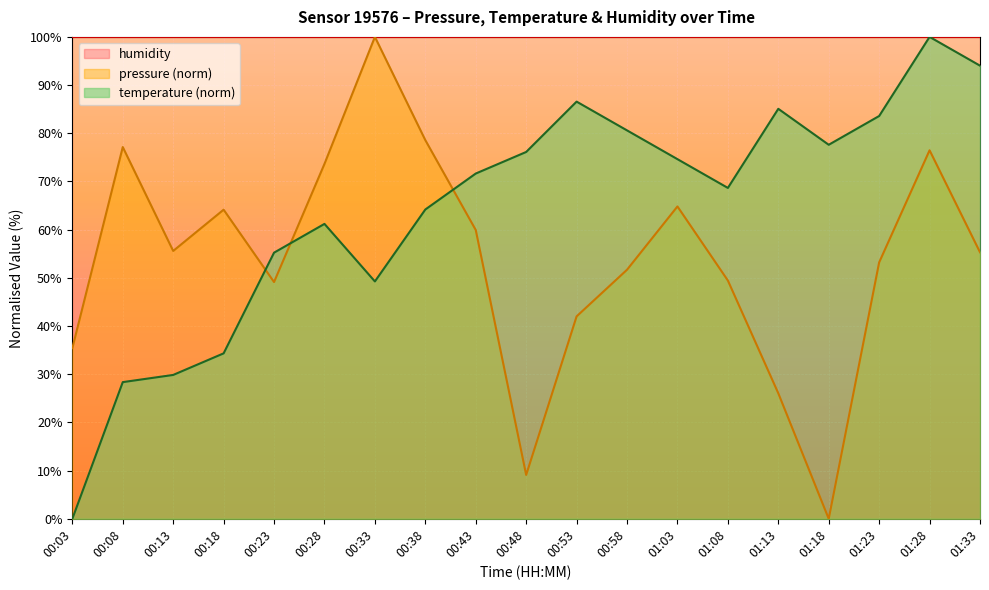

What are all the series names shown in the legend?

humidity, pressure (norm), temperature (norm)